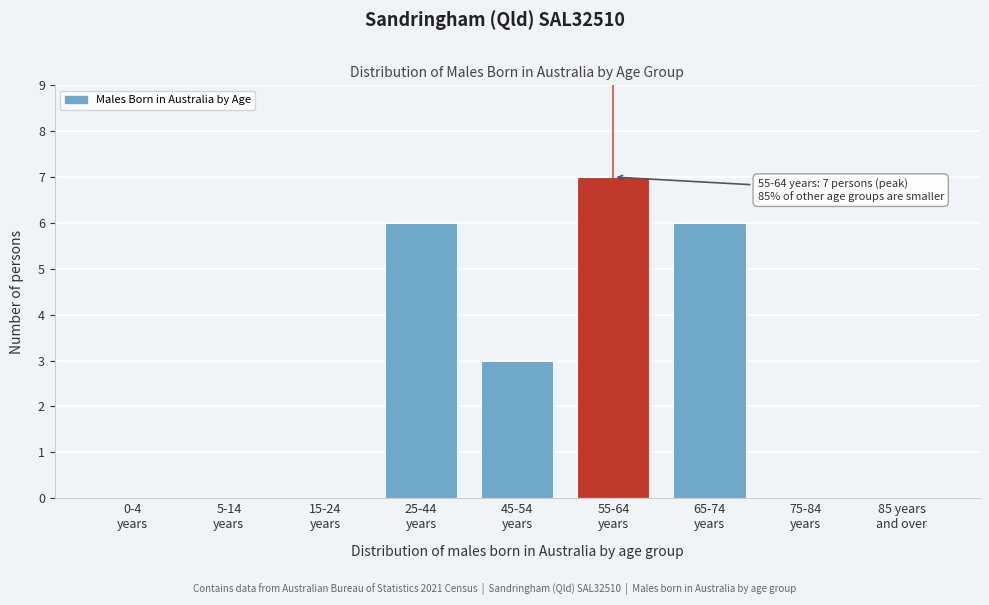

What is the sum of all values?

22